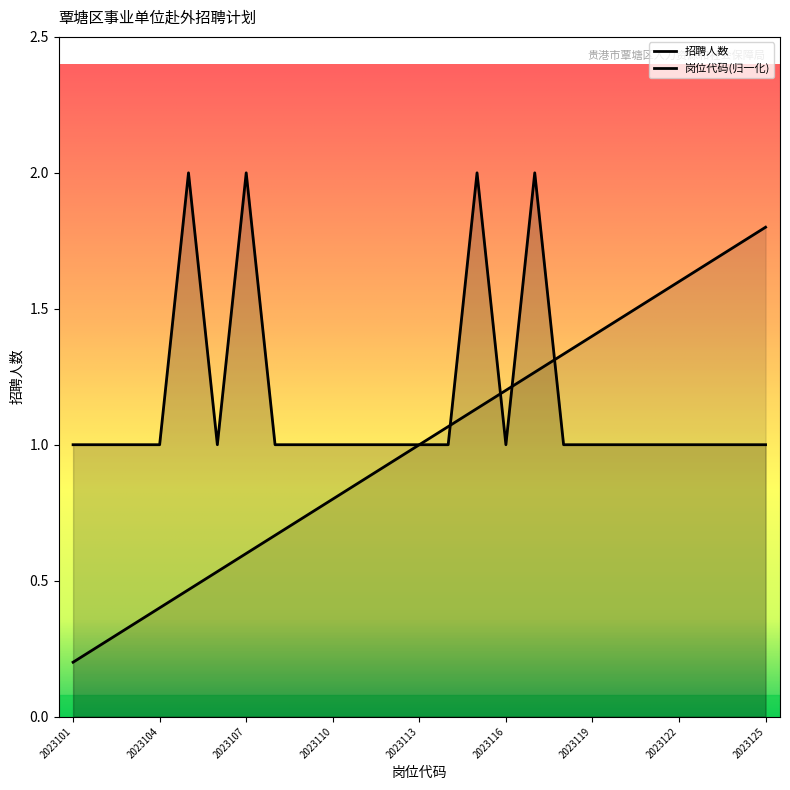

List the series in order of their peak value, lowest first.

岗位代码, 招聘人数